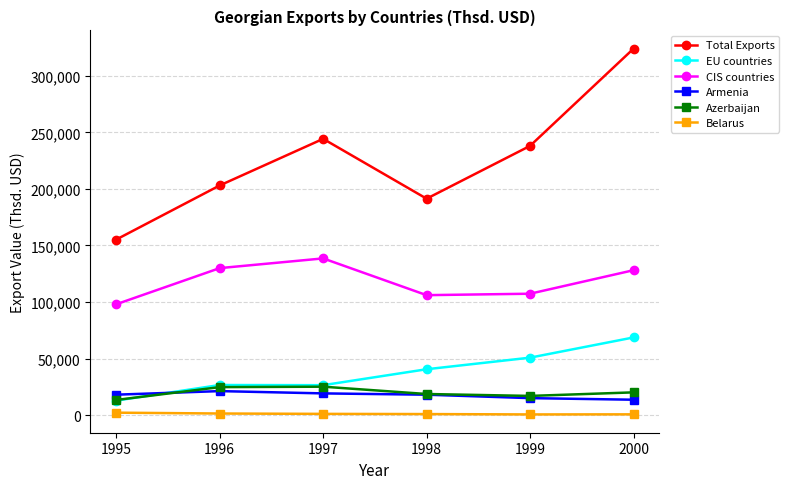

Which series has the largest range (max minus min)?

Total Exports